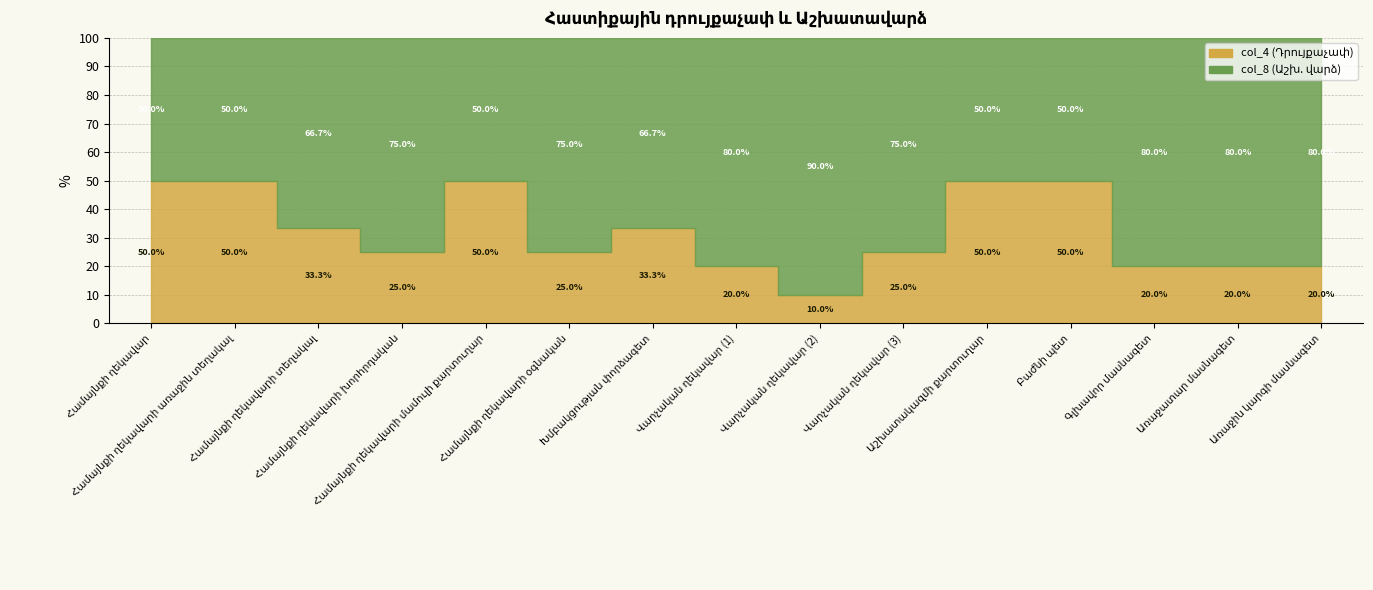

What is the label of the 14th point from the left?

Առաջատար մասնագետ